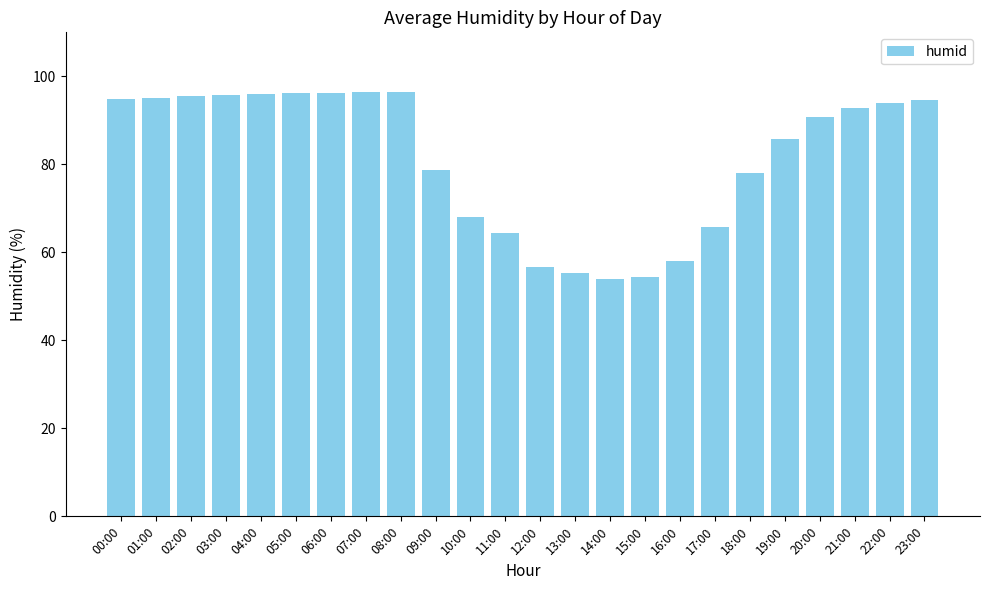

What is the average value?

81.4